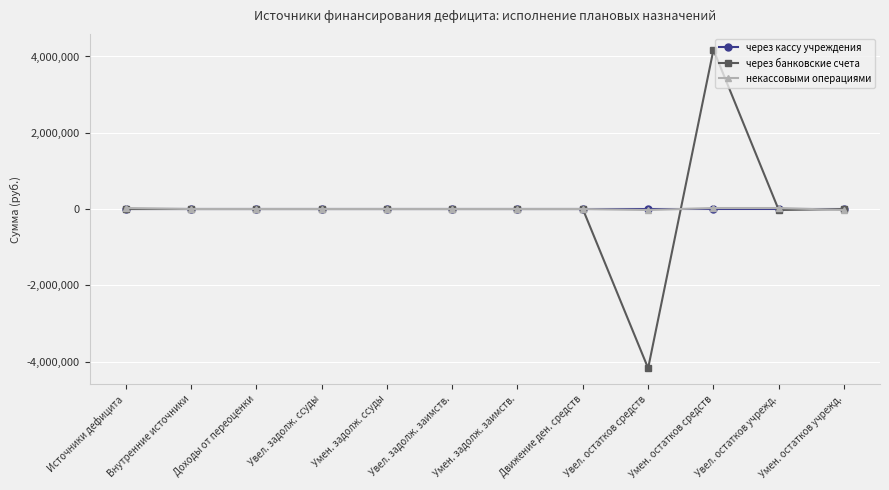

What value does the через банковские счета series have at Умен. остатков средств?

4175259.4